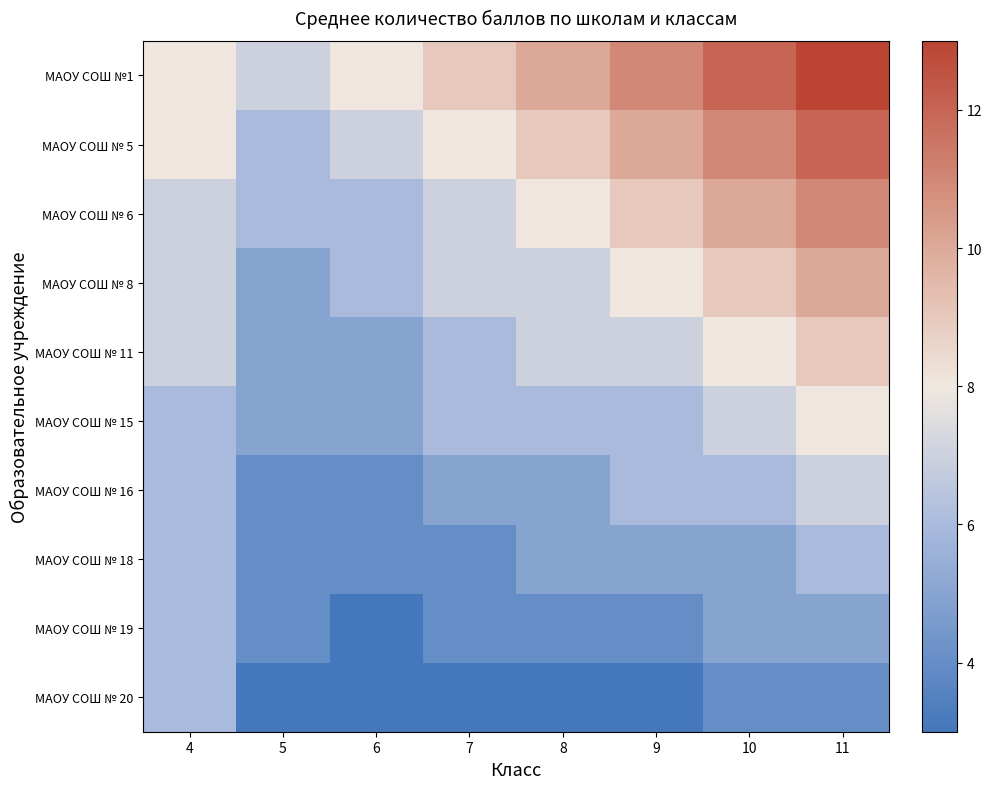

Which series changed the most between 7 and 11?

МАОУ СОШ №1